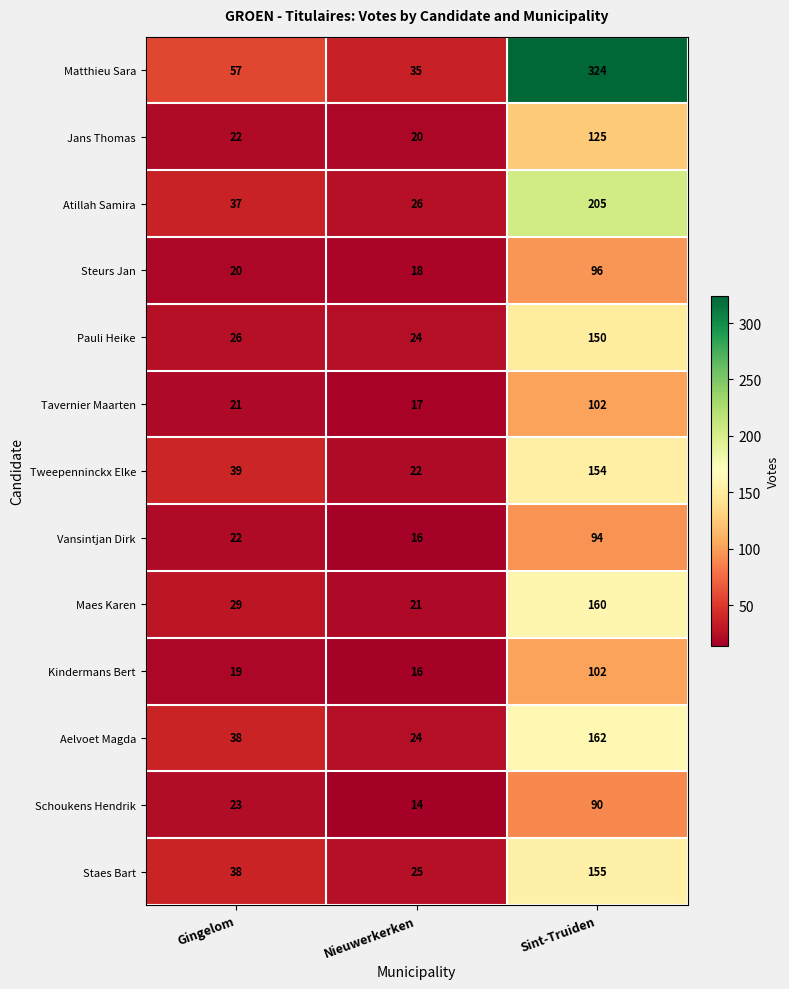

True or false: Maes Karen has a value of 32 at Sint-Truiden.

False